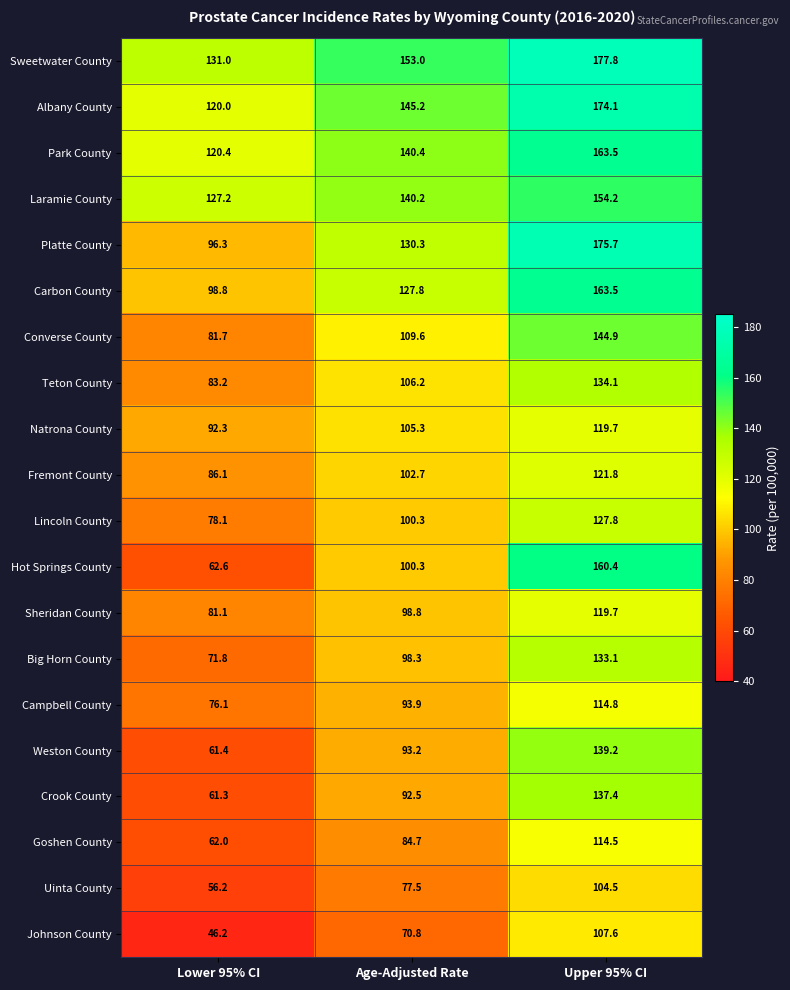

Is it true that Carbon County equals 127.8 at Age-Adjusted Rate?

True